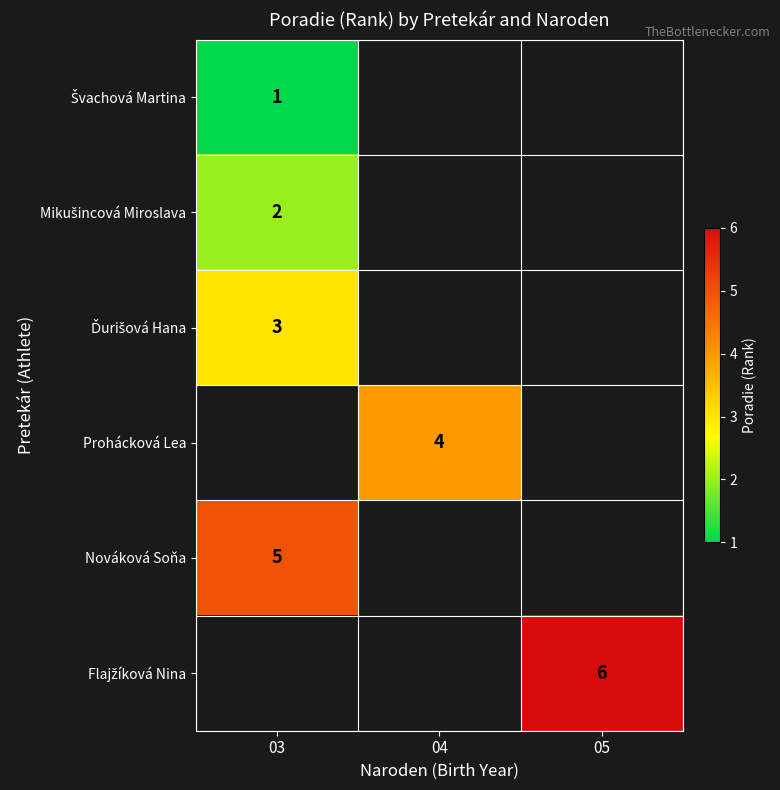

The value of Prohácková Lea at 04 is 2. True or false?

False